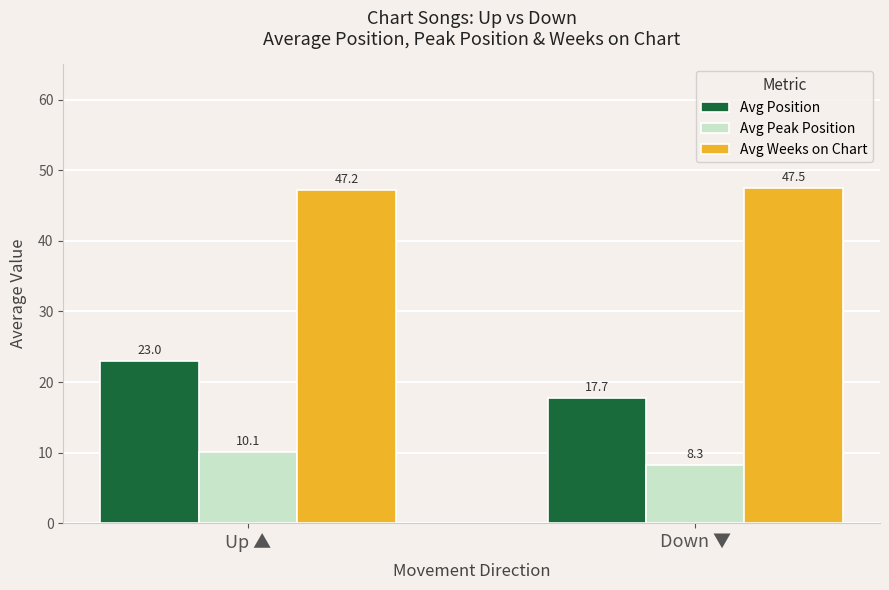

Reading left to right, what are all the values shown in this chart?

Avg Position: 23.0	17.7
Avg Peak Position: 10.1	8.3
Avg Weeks on Chart: 47.2	47.5